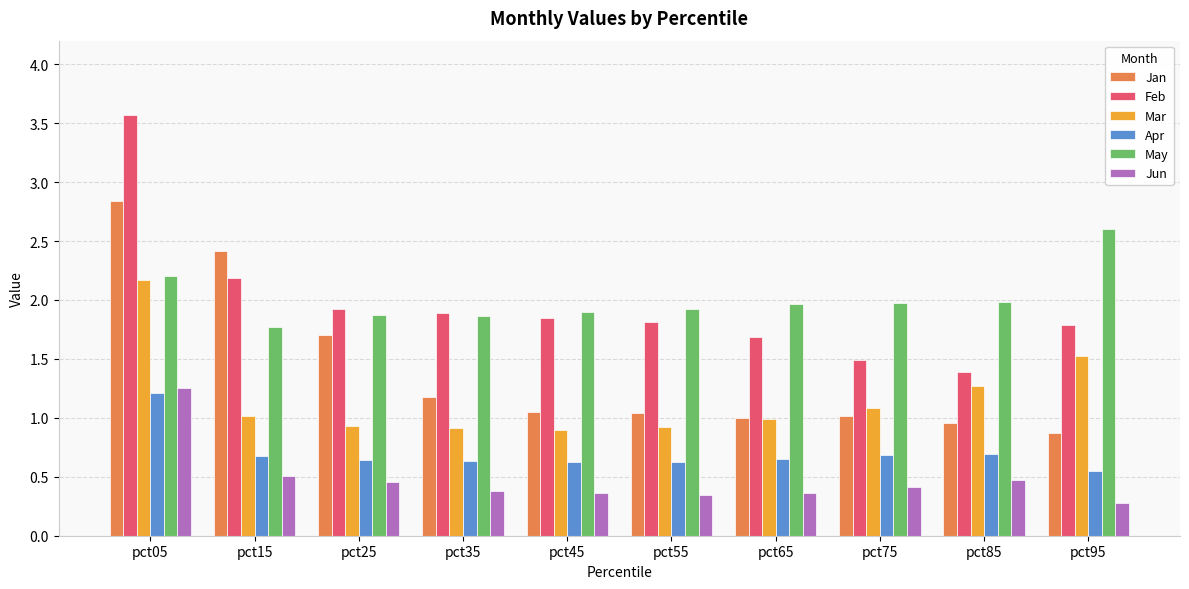

Which category has the highest value in the Mar series?

pct05